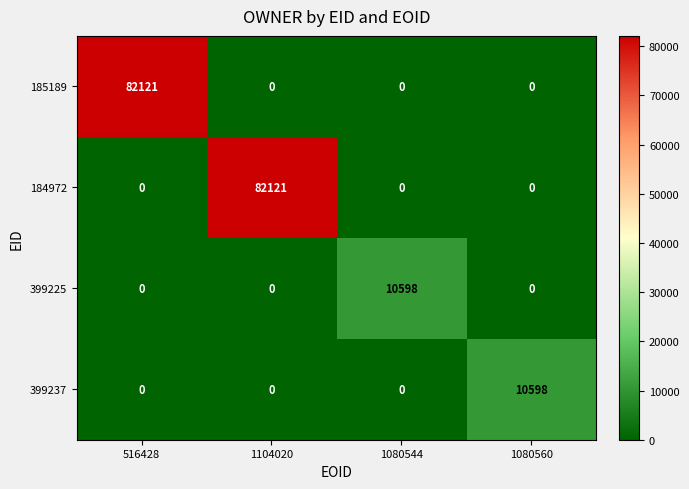

The 185189 series shows 0 at 1104020. True or false?

True